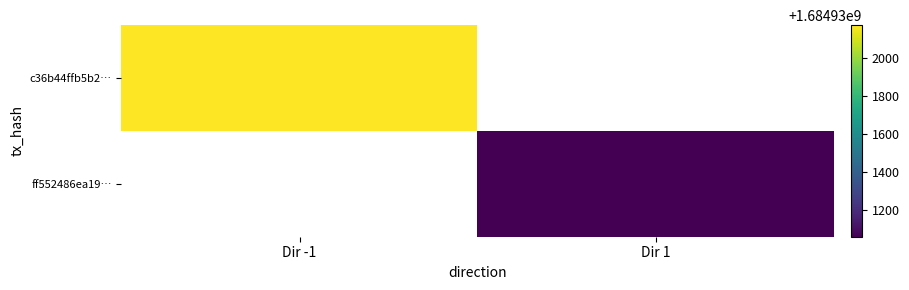

The ff552486ea199f15626a7cefee8f06b32ccd82a series shows 344954591 at time_stamp. True or false?

False